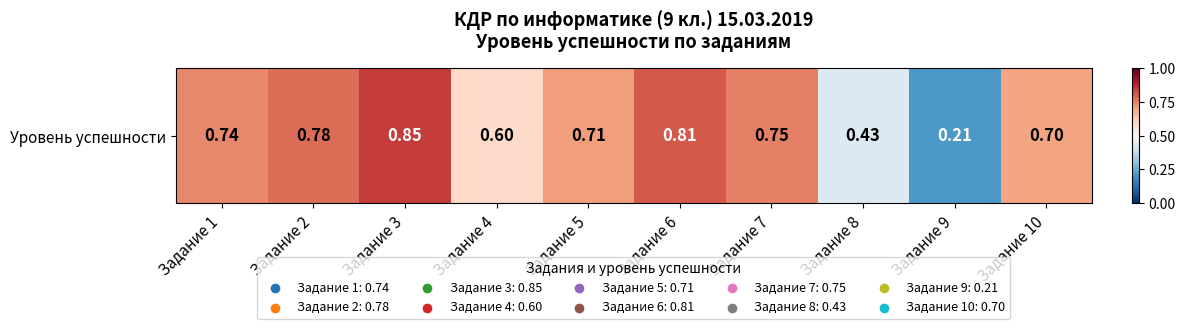

List the labels in order of value, largest first.

Задание 3, Задание 6, Задание 2, Задание 7, Задание 1, Задание 5, Задание 10, Задание 4, Задание 8, Задание 9